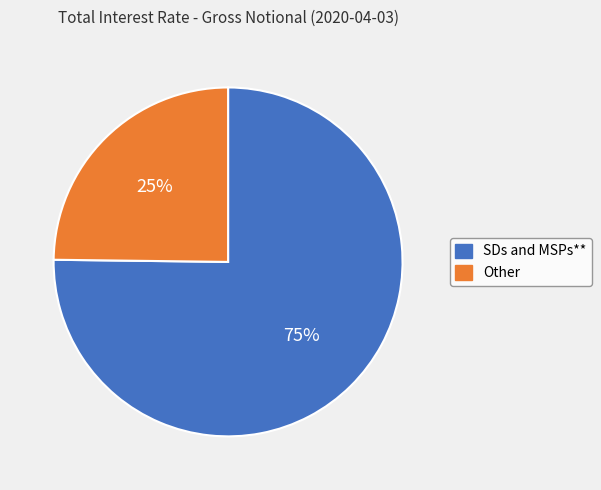

To the nearest percent, what portion does SDs and MSPs** represent?

75%